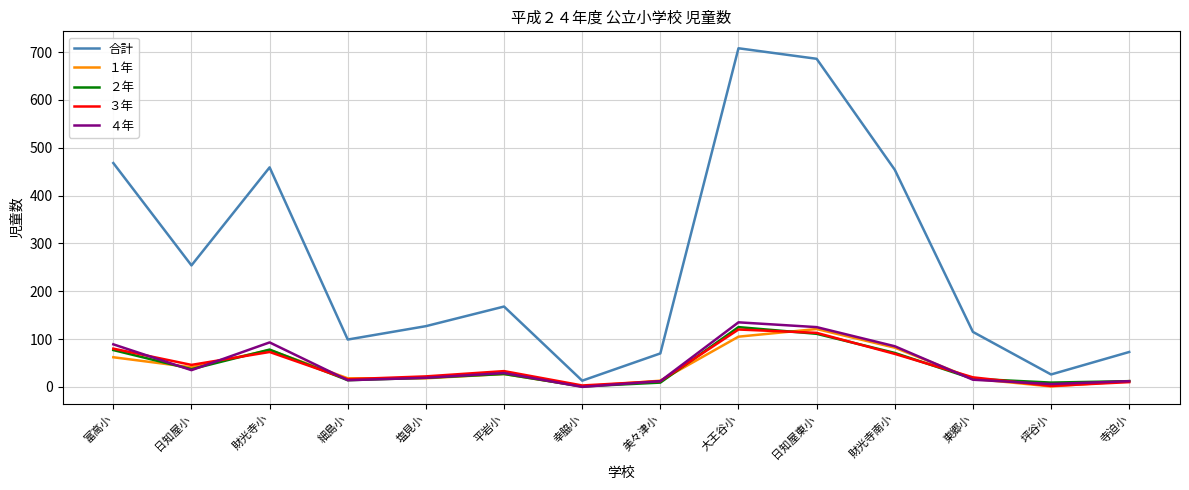

What is the difference between the highest and lowest values at 坪谷小?

25